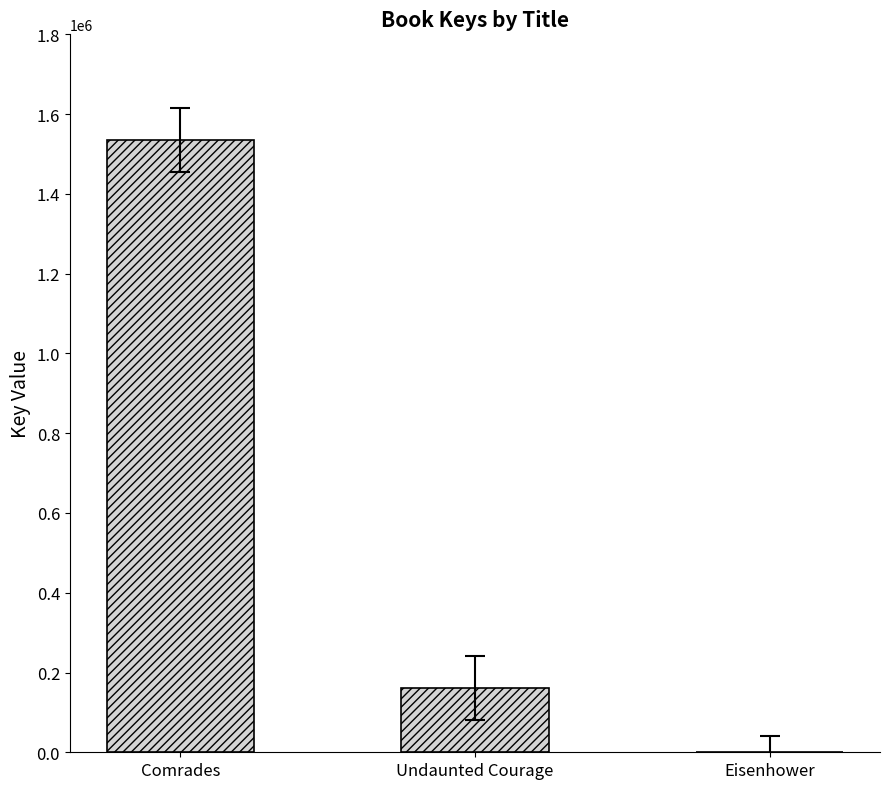

Reading left to right, extract all data points from this chart.

1535198	161349	76